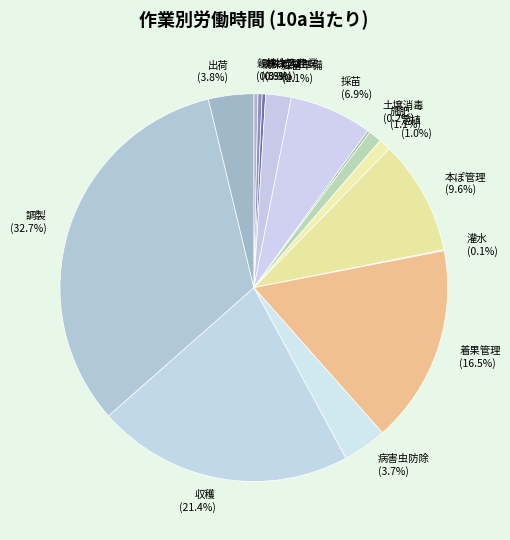

Is 親株土入作業 the majority of the pie?

No